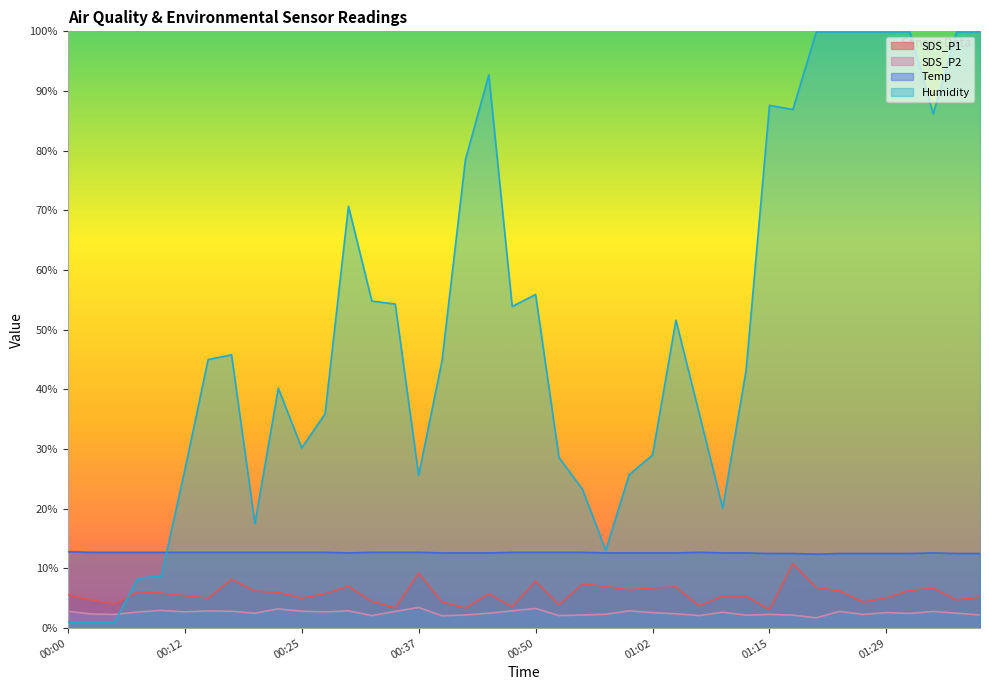

How many categories are shown in the chart?

40